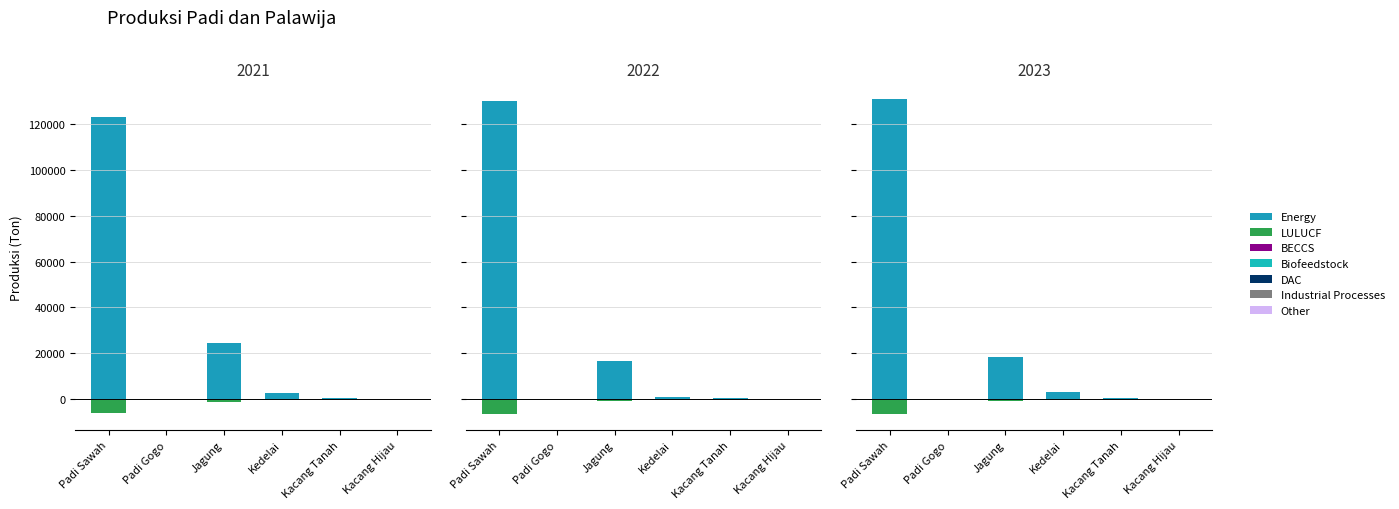

Rank the series by their maximum value, from lowest to highest.

2021, 2022, 2023